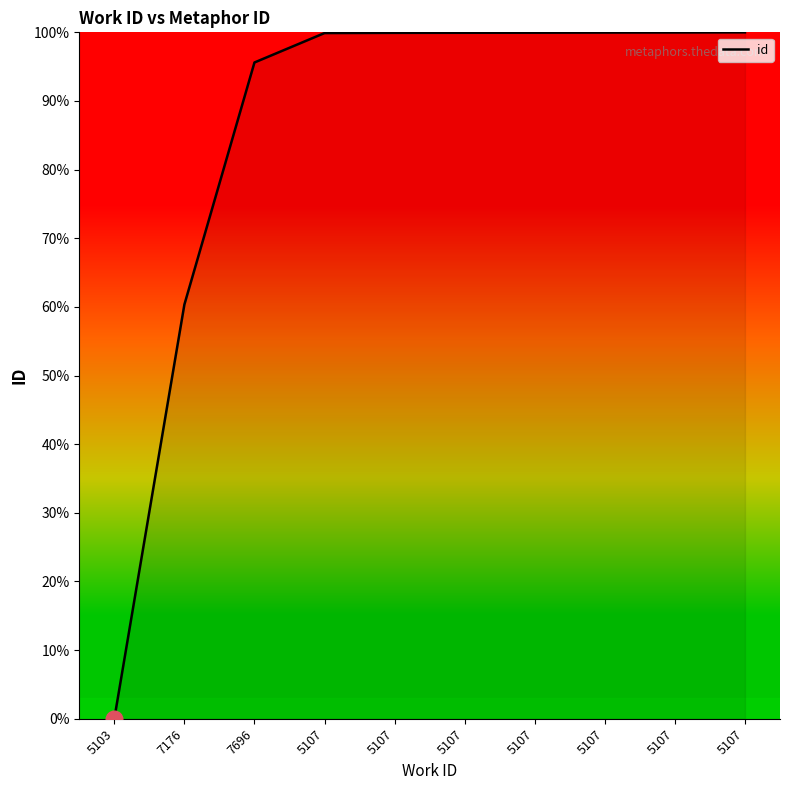

How many lines are shown in the chart?

1